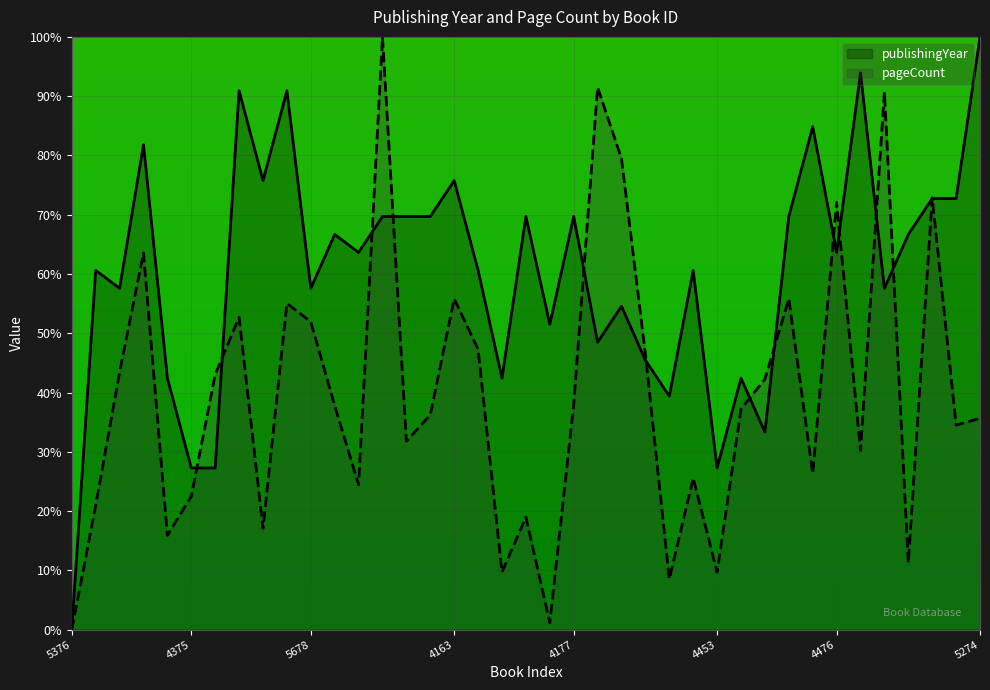

Count the number of data series in this chart.

2